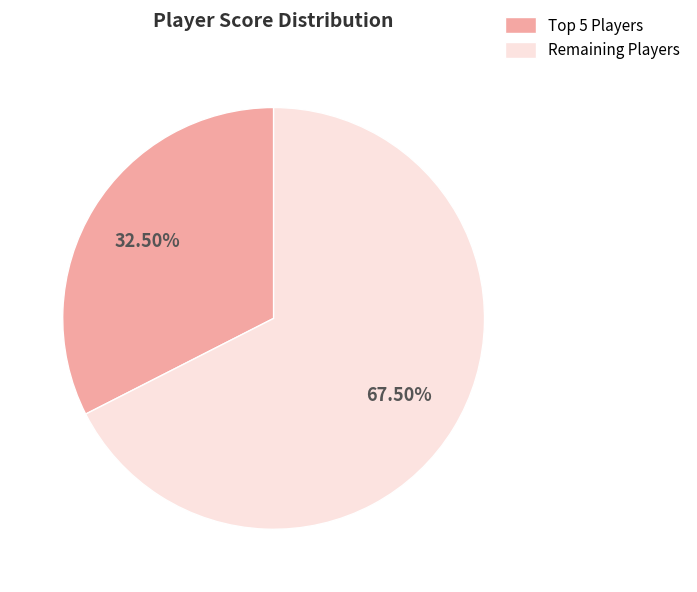

What is the largest slice in the pie chart?

Remaining Players